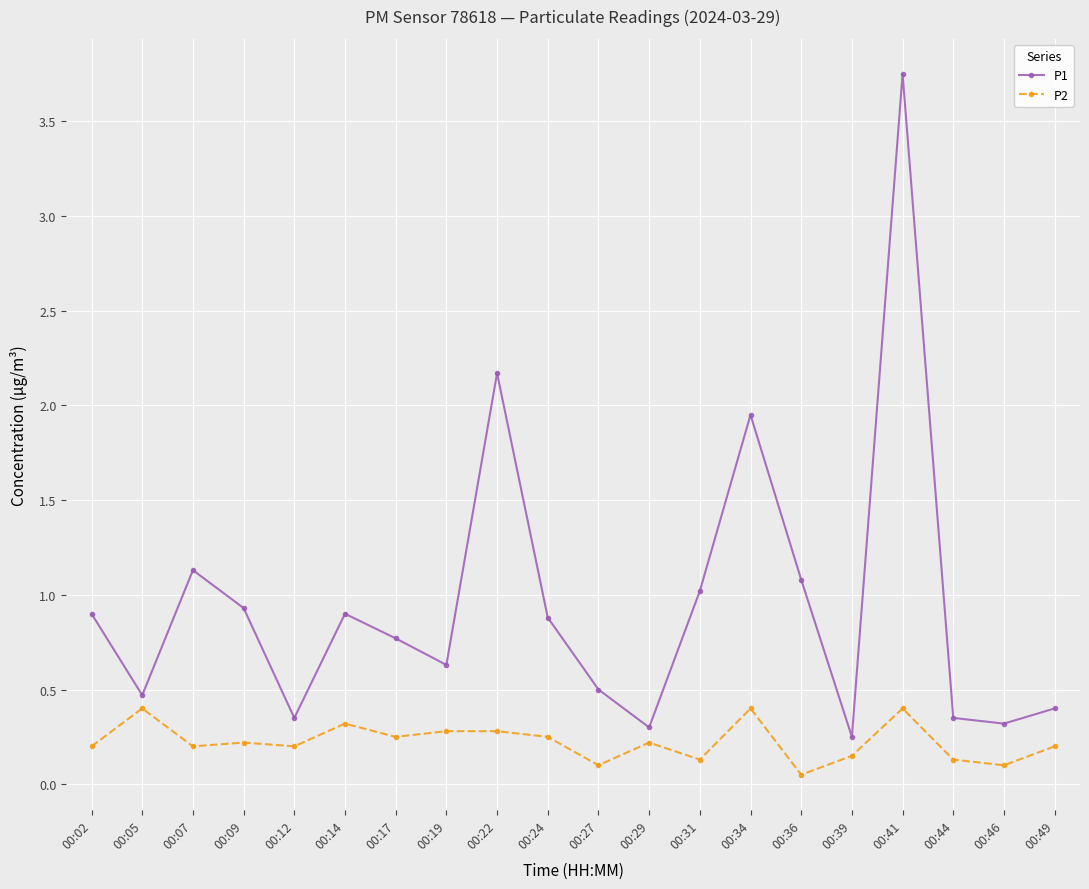

What is the sum of all P2 values?

4.5